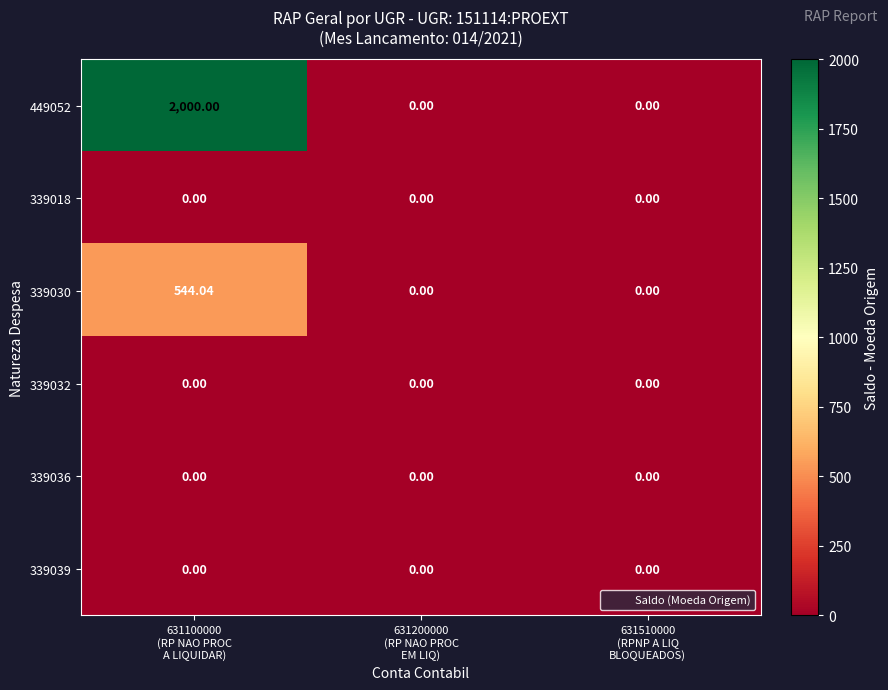

Rank the series at 631510000 (RPNP A LIQ BLOQUEADOS) from lowest to highest value.

449052, 339018, 339030, 339032, 339036, 339039